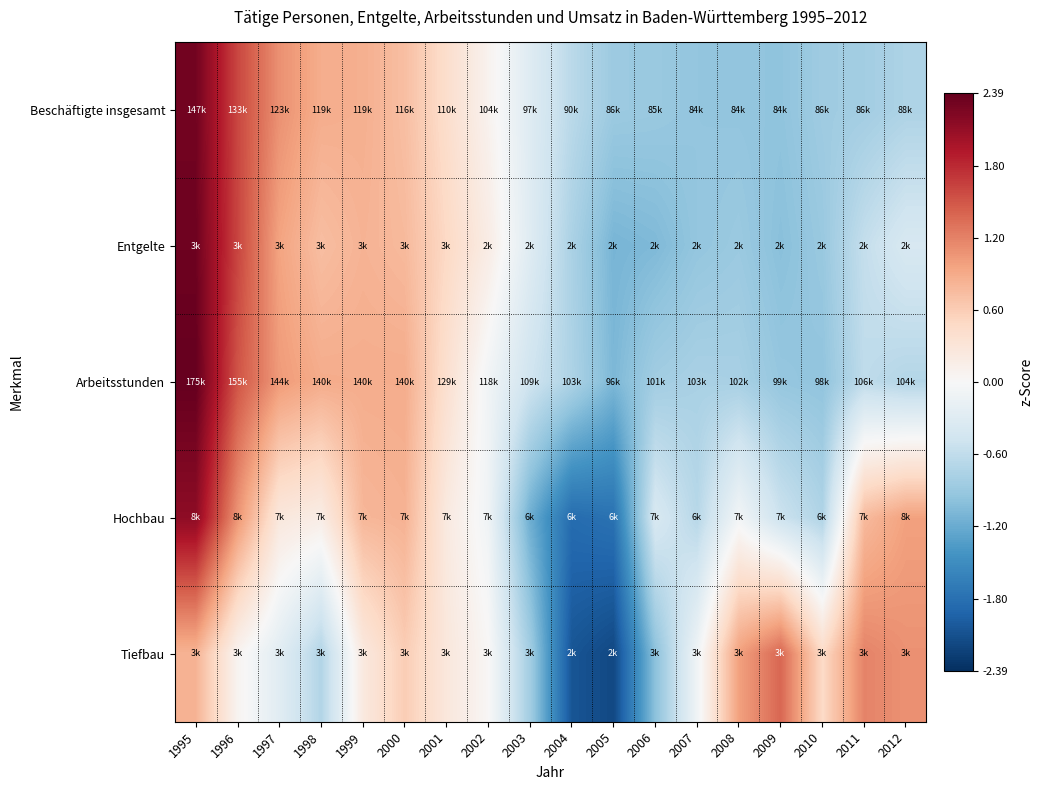

What is the spread (max minus min) of values at 2009?

2.4